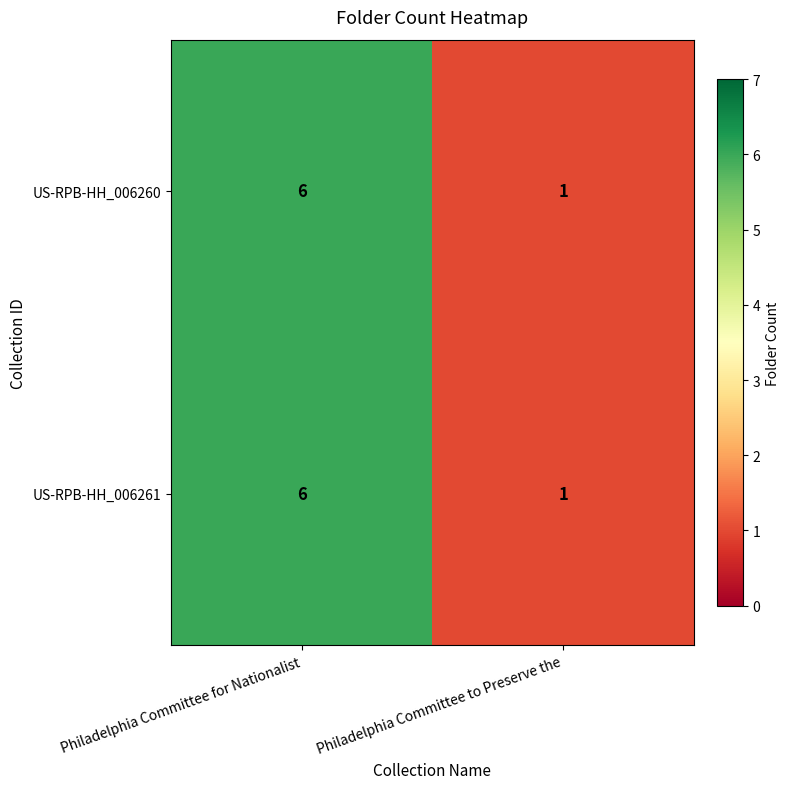

Reading left to right, transcribe all the data shown in this chart.

US-RPB-HH_006260: 6	1
US-RPB-HH_006261: 6	1